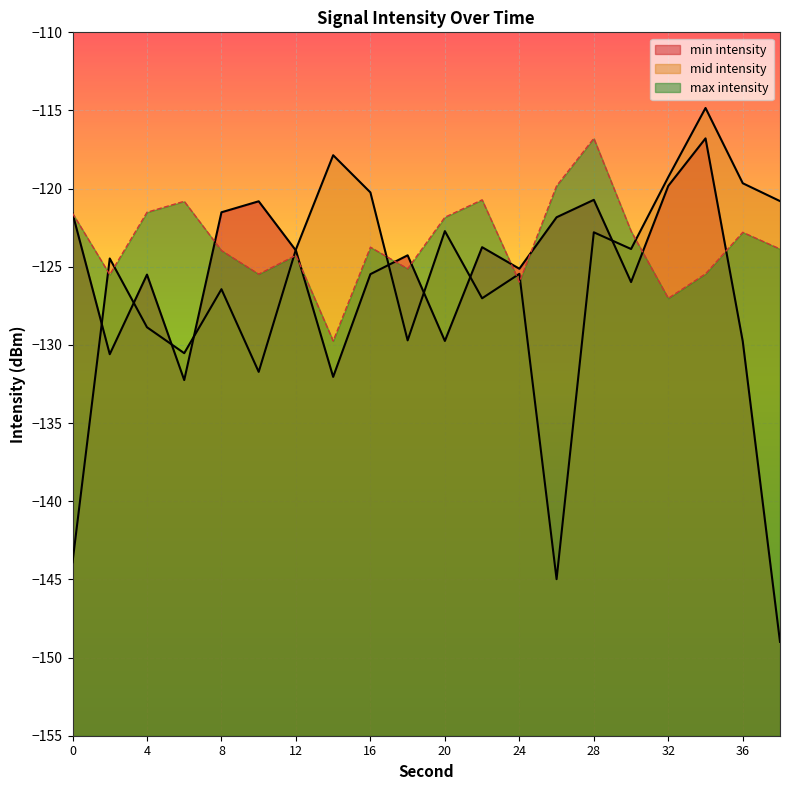

The value of mid intensity at 8 is -45.7. True or false?

False